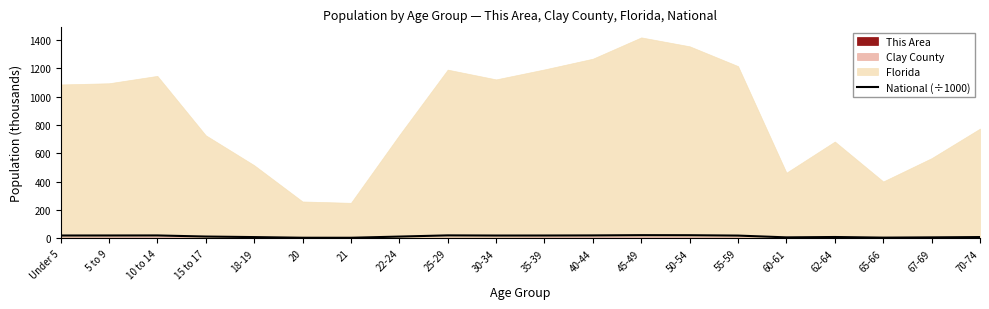

At which category does the data reach its first local valley?

21